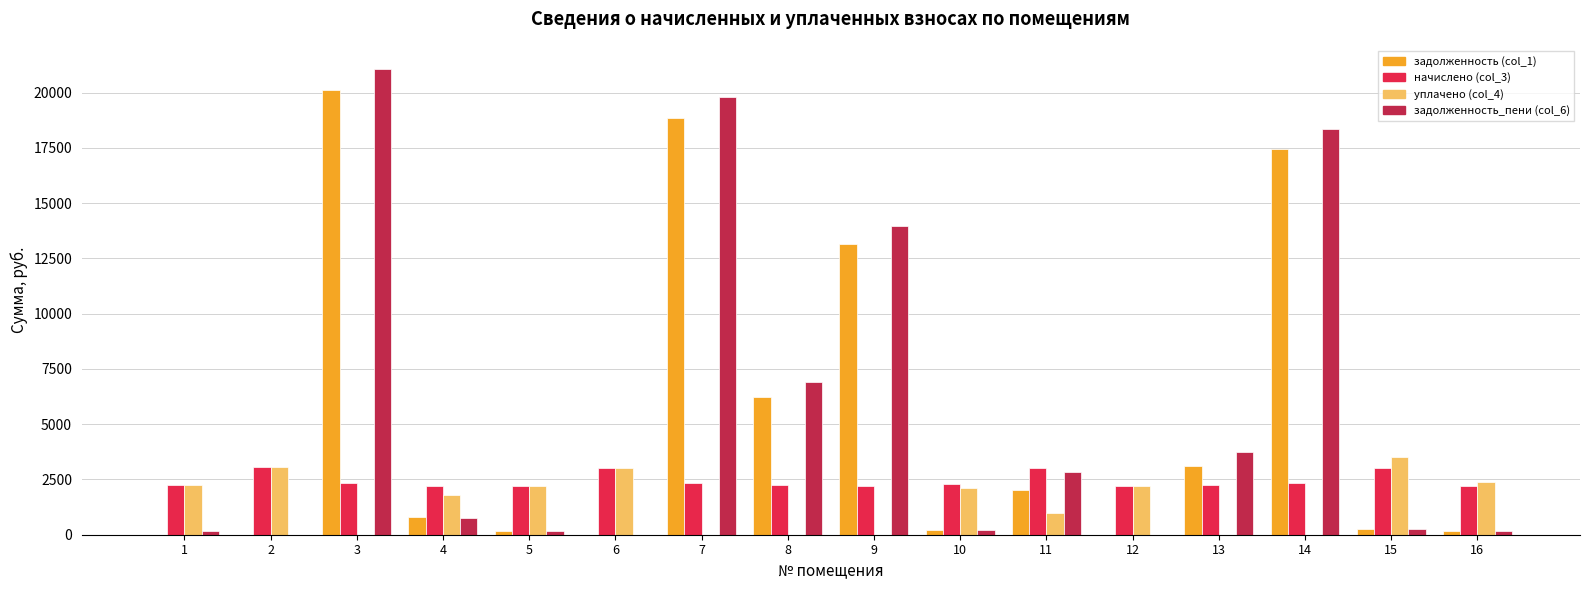

Where does the задолженность (col_1) series first go above 793?

3